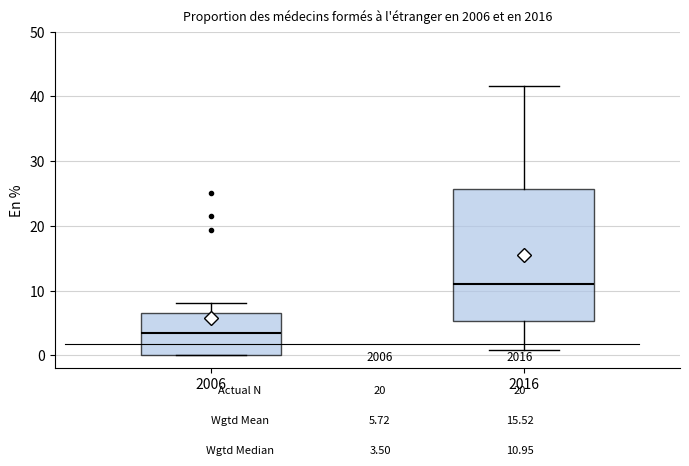

Reading left to right, transcribe this box plot: for each box, give where its median line is, the range the box spans, and where its two whiskers end, as read against the y-axis. The values are not printed on the chart, so give them approximately, as read against the axis.

2006: median 3, box 0 to 7, whiskers 0 to 8
2016: median 11, box 5 to 26, whiskers 1 to 42